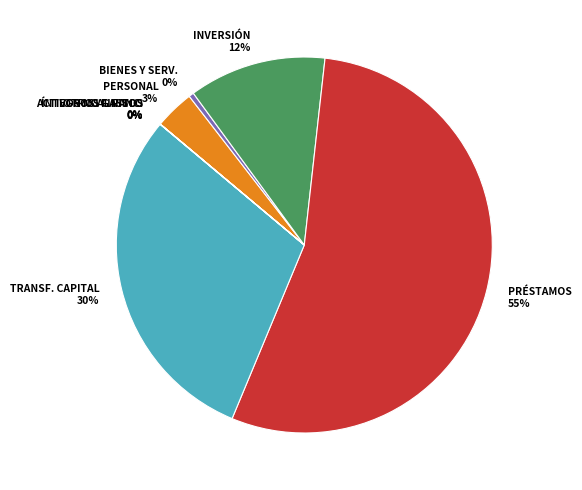

To the nearest percent, what is the combined percentage of INICIATIVAS DE INVERSIÓN and ADQUISICIÓN DE ACTIVOS NO FINANCIEROS?

12%